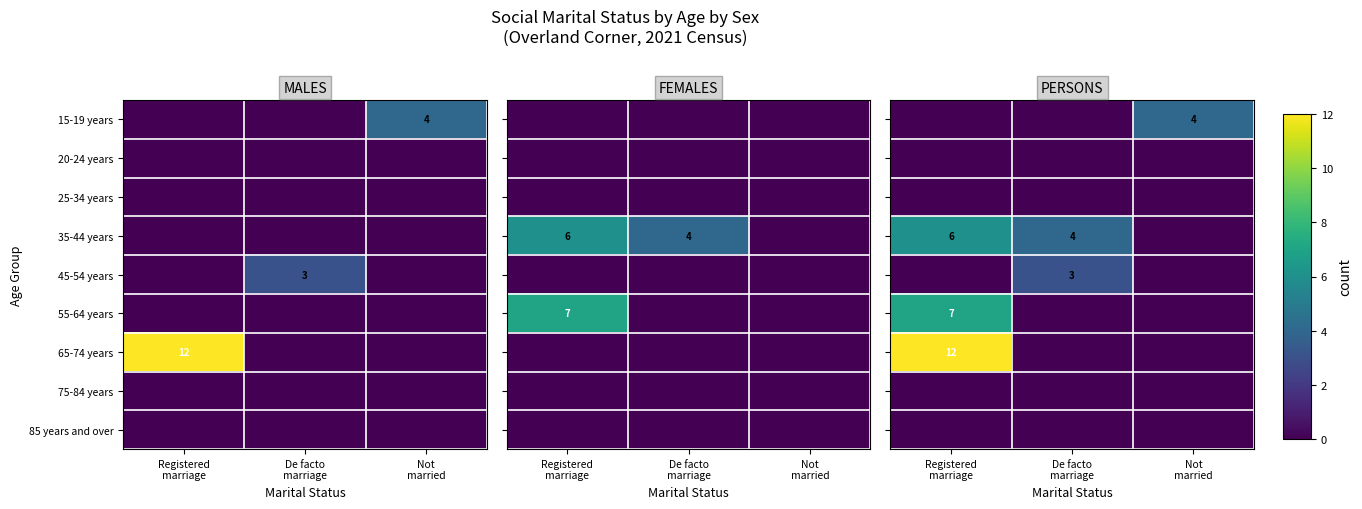

Where does the 35-44 years series first go above 4?

Registered marriage